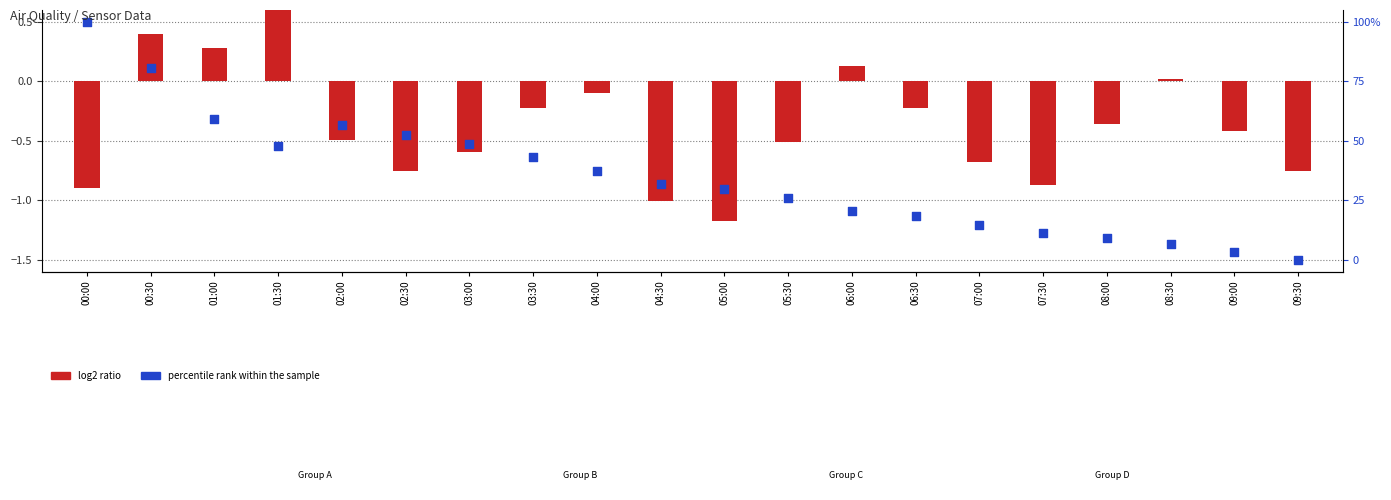

What are all the series names shown in the legend?

log2 ratio, percentile rank within the sample